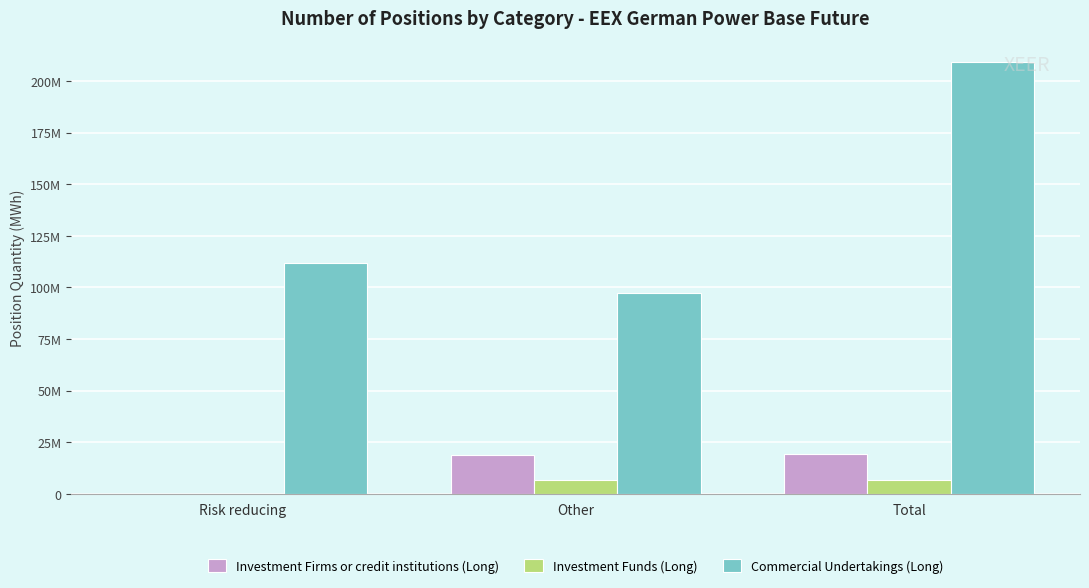

At which category is the sum across all series the highest?

Total